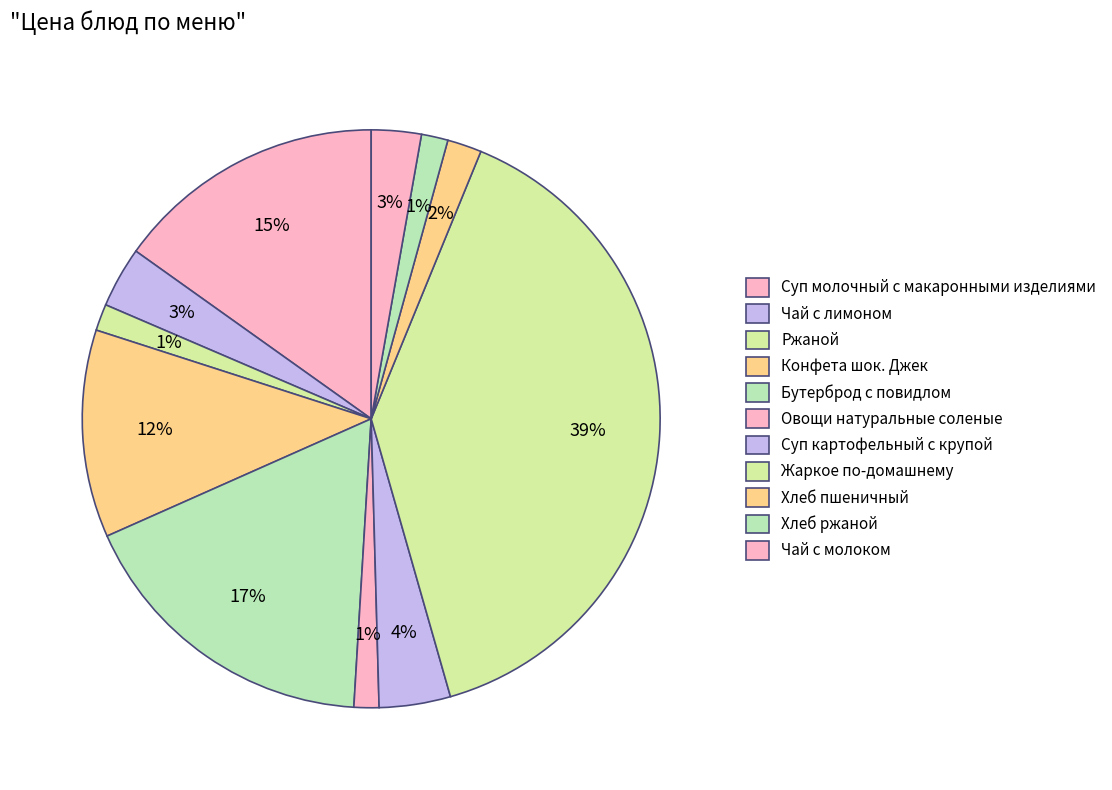

Is it true that Овощи натуральные соленые is 1% of the pie?

True